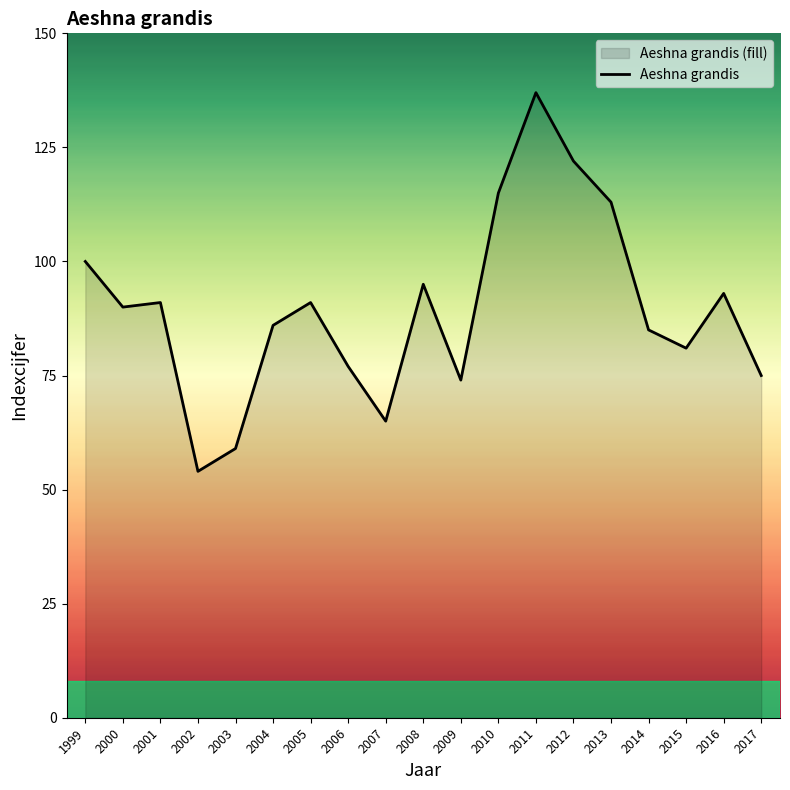

Reading left to right, what are all the values shown in this chart?

100	90	91	54	59	86	91	77	65	95	74	115	137	122	113	85	81	93	75